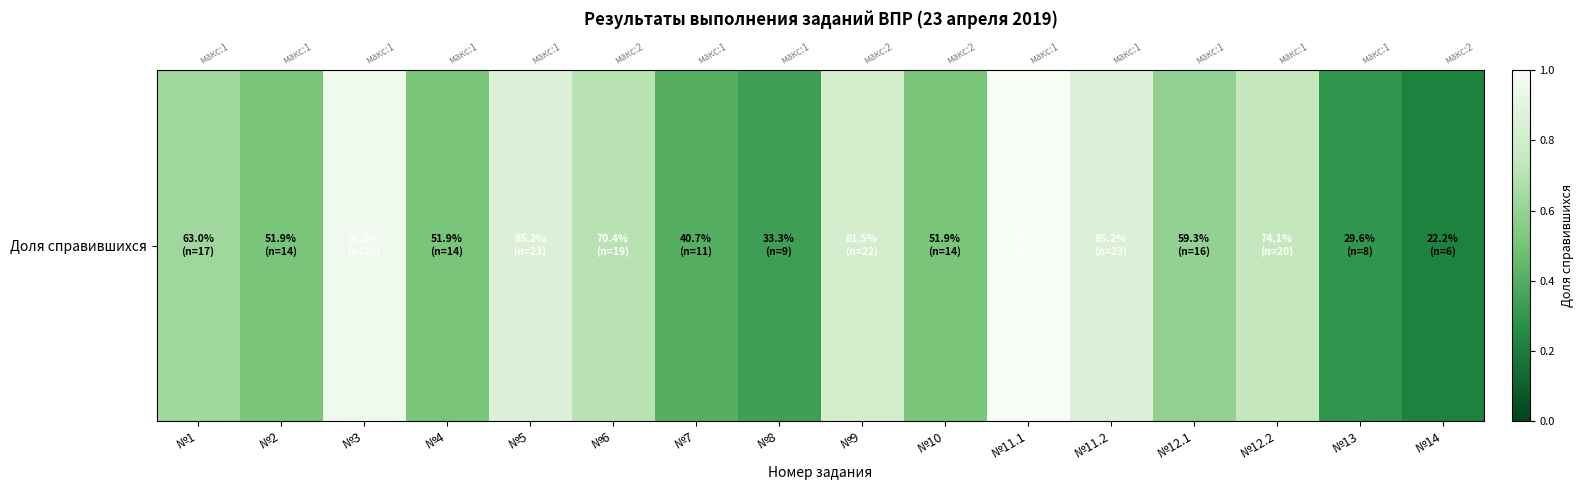

Where is the data nearest to the value 0?

№14